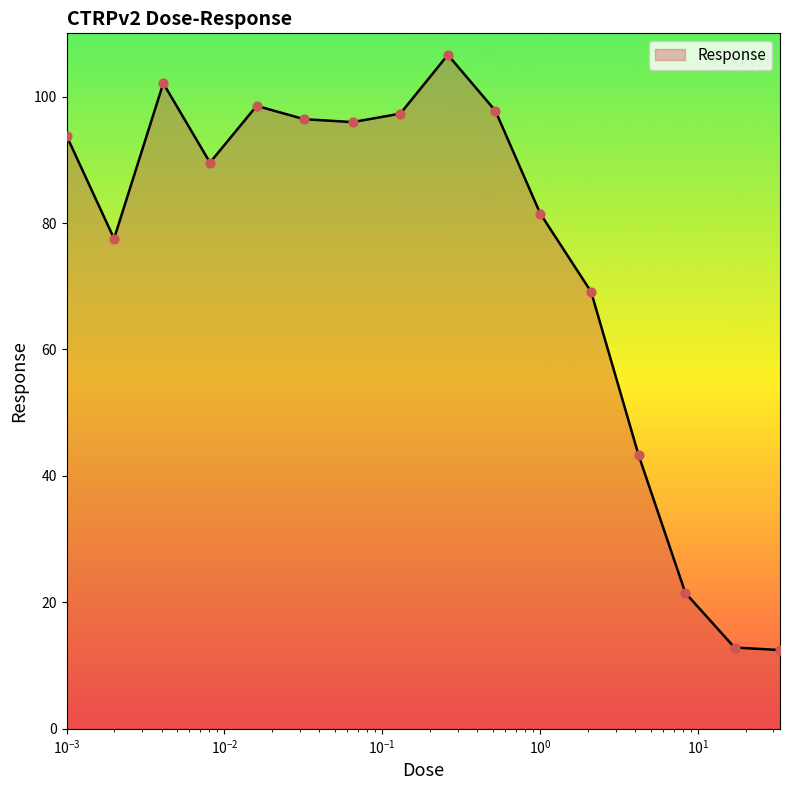

What is the smallest value displayed?

12.5